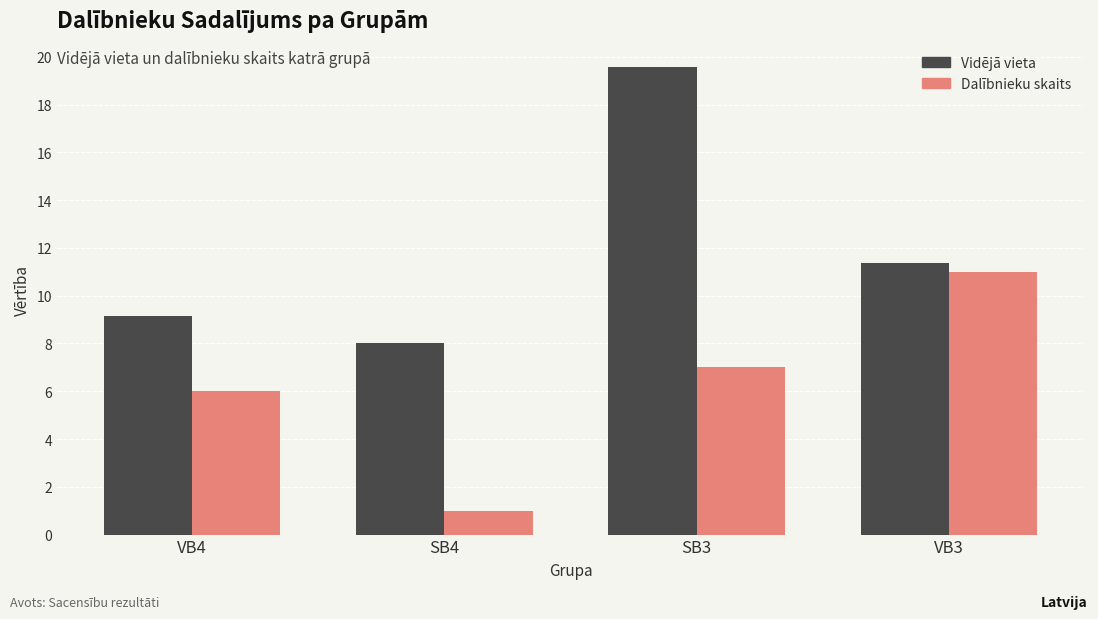

Is it true that Vidējā vieta equals 12.1 at SB4?

False